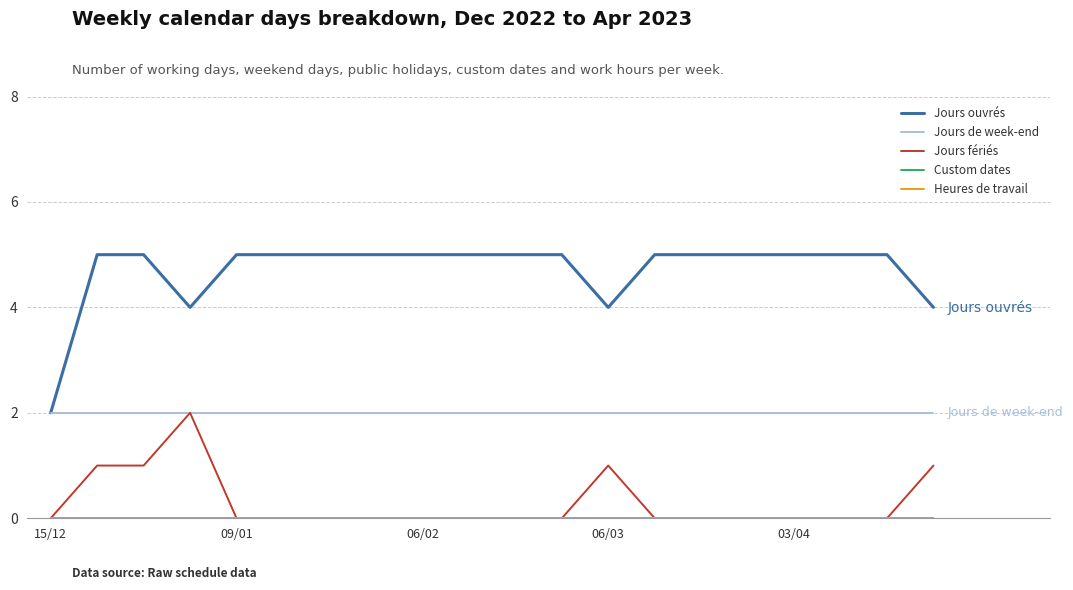

Which series has the largest range (max minus min)?

Jours ouvrés